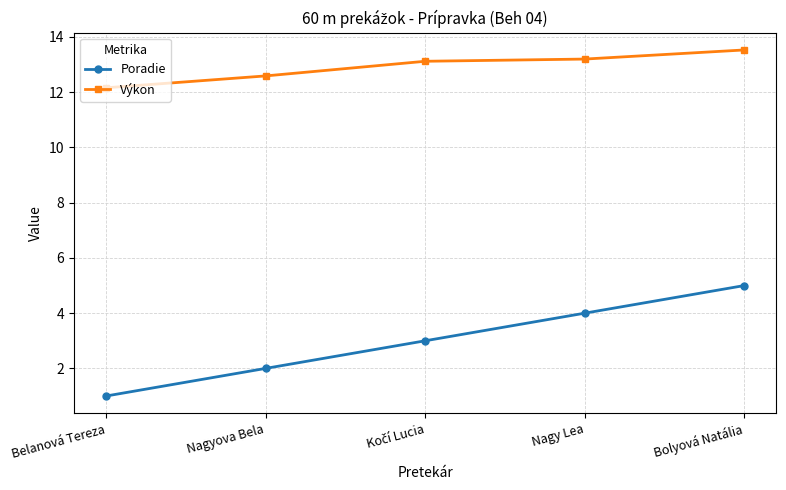

At which category does the chart reach its minimum across all series?

Belanová Tereza